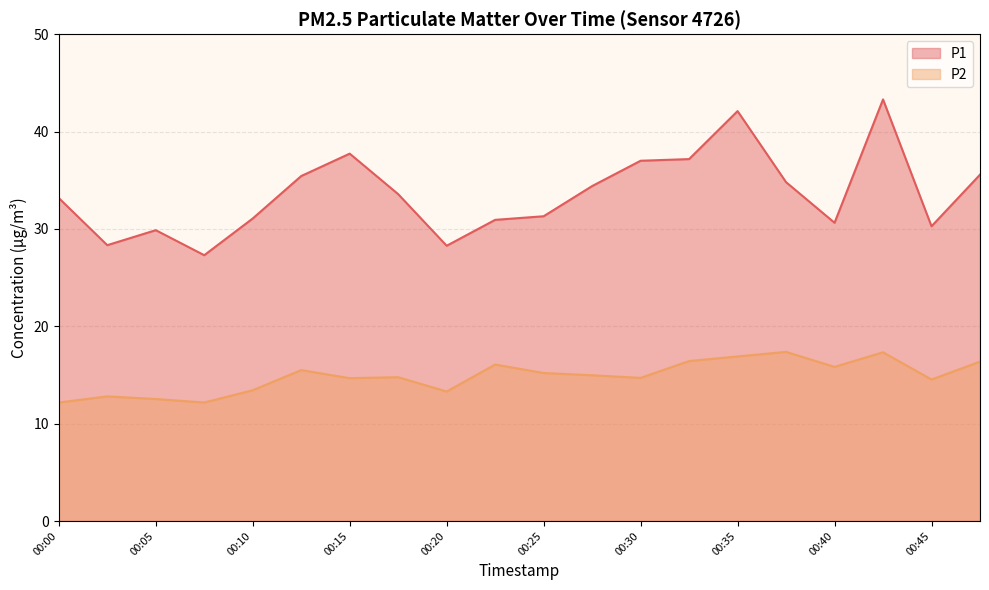

List the series in order of their peak value, highest first.

P1, P2